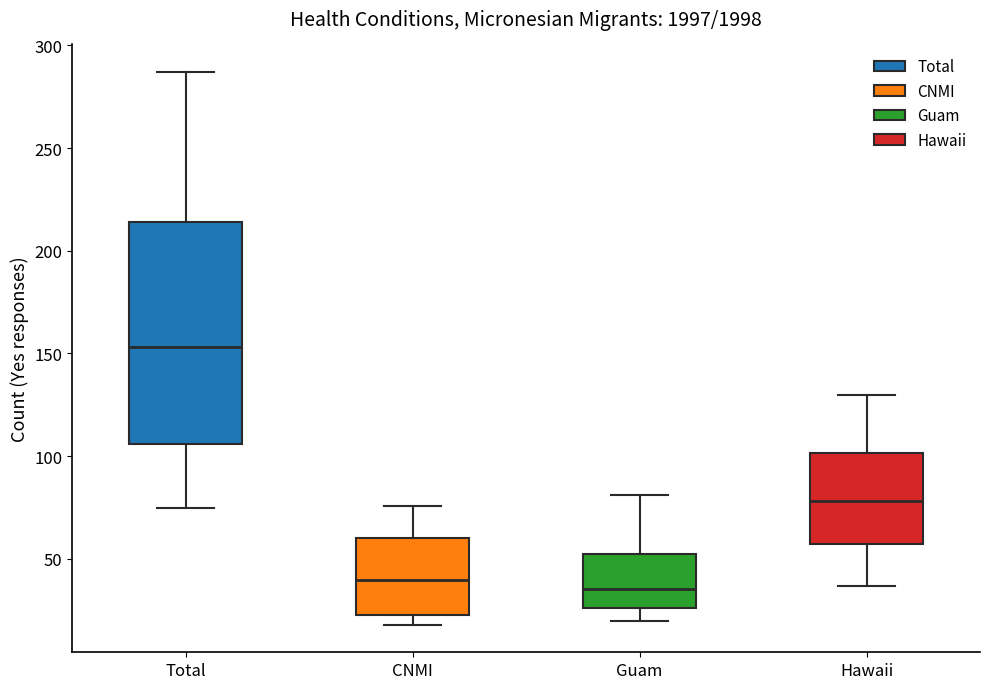

Reading left to right, transcribe this box plot: for each box, give where its median line is, the range the box spans, and where its two whiskers end, as read against the y-axis. The values are not printed on the chart, so give them approximately, as read against the axis.

Total: median 155, box 105 to 215, whiskers 75 to 285
CNMI: median 40, box 25 to 60, whiskers 20 to 75
Guam: median 35, box 25 to 55, whiskers 20 to 80
Hawaii: median 80, box 55 to 100, whiskers 35 to 130